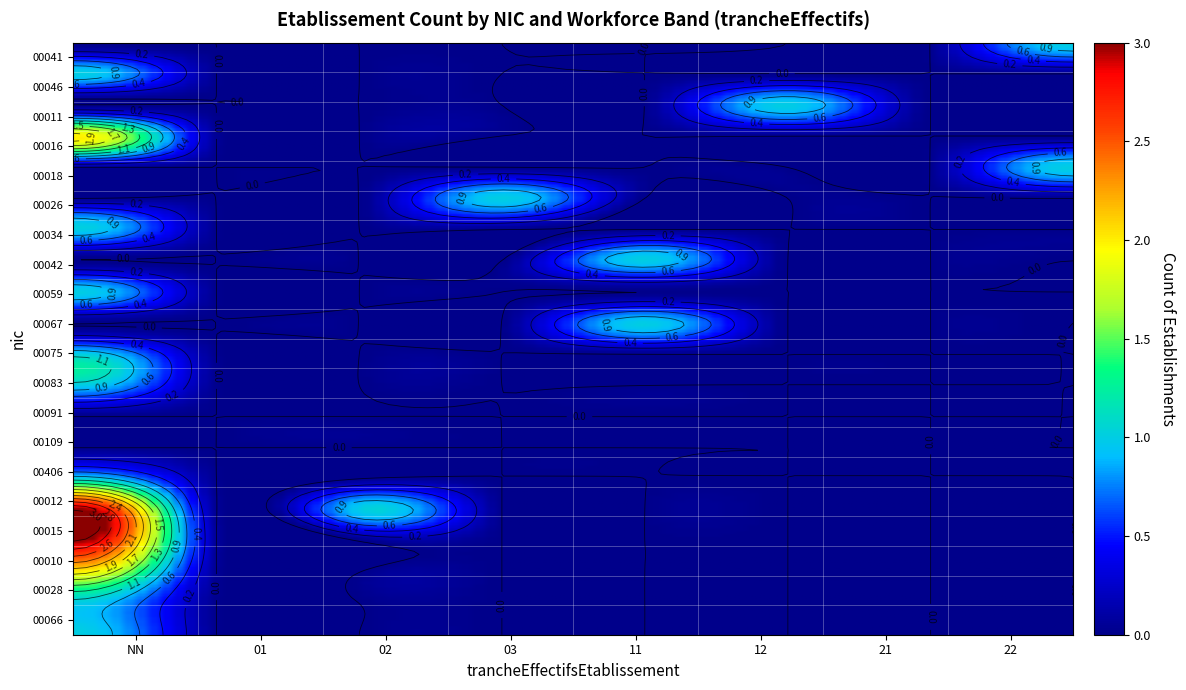

How many 00042 values are between 0 and 1?

8